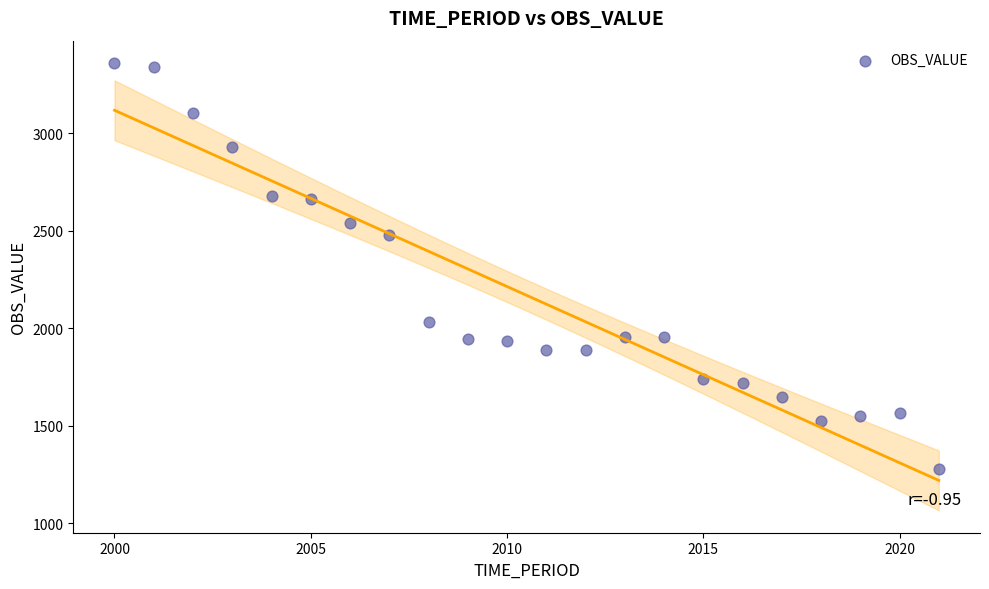

What Y value in the scatter plot is closest to 2319?

2479